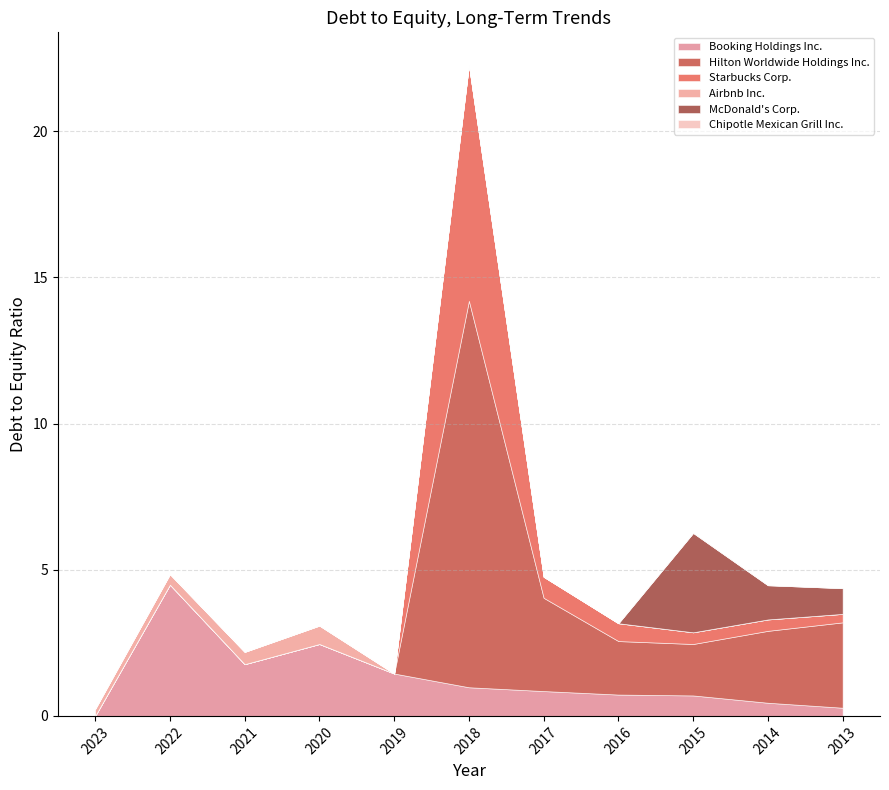

List the labels in order of Chipotle Mexican Grill Inc. value, smallest first.

2023, 2022, 2021, 2020, 2019, 2018, 2017, 2016, 2015, 2014, 2013